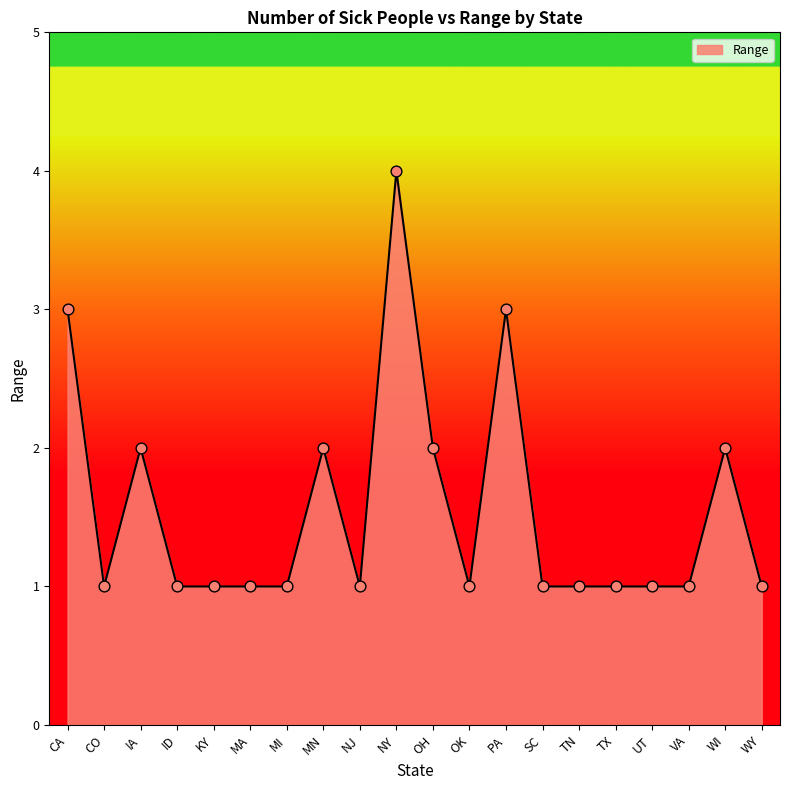

What is the change in value from CA to TN?

-2